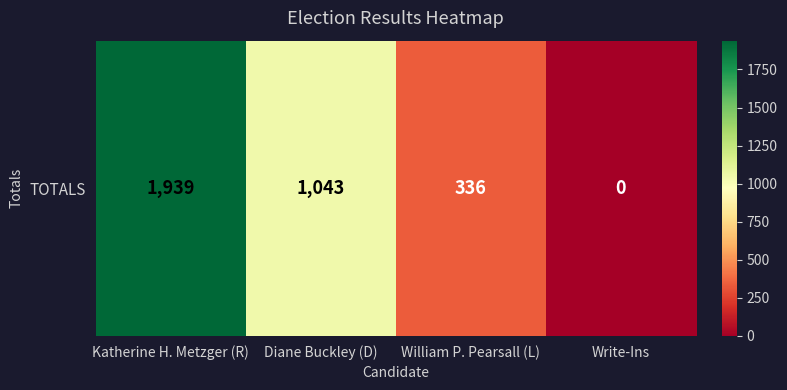

Reading right to left, list all the values displayed in this chart.

Write-Ins=0	William P. Pearsall (L)=336	Diane Buckley (D)=1043	Katherine H. Metzger (R)=1939